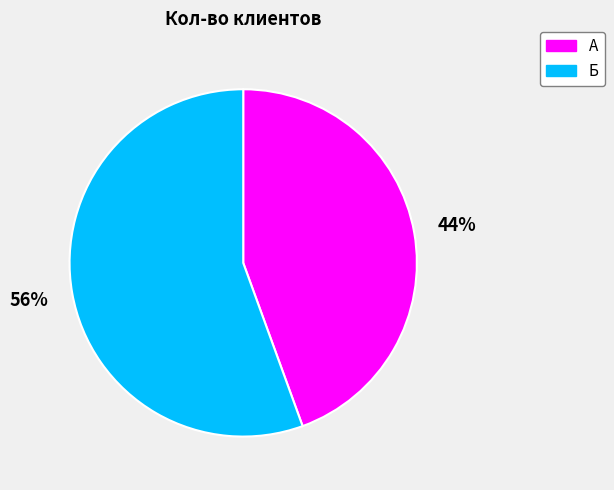

True or false: Б accounts for 56% of the total.

True